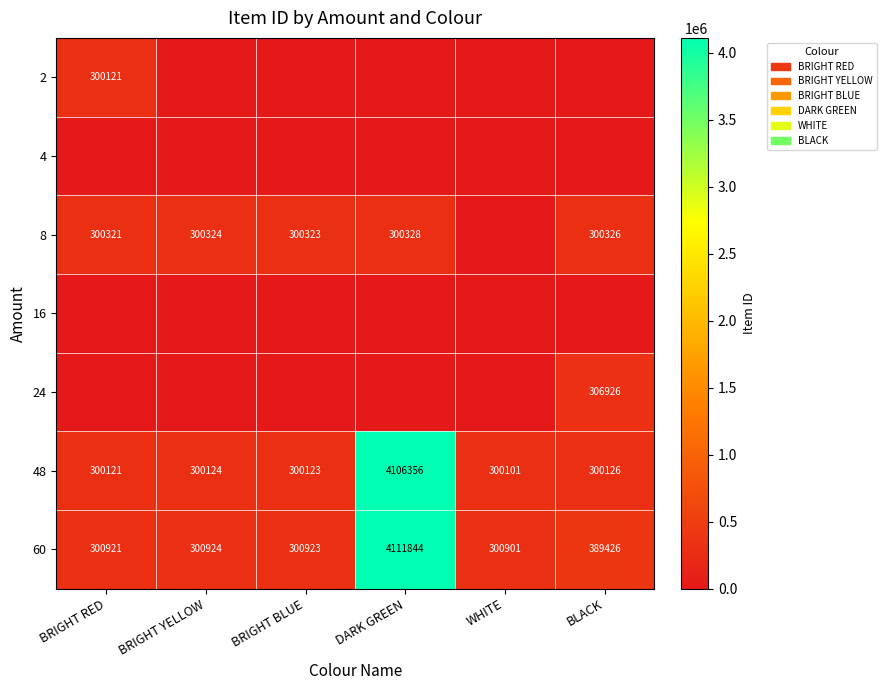

Rank the categories by 60 value from highest to lowest.

DARK GREEN, BLACK, BRIGHT YELLOW, BRIGHT BLUE, BRIGHT RED, WHITE